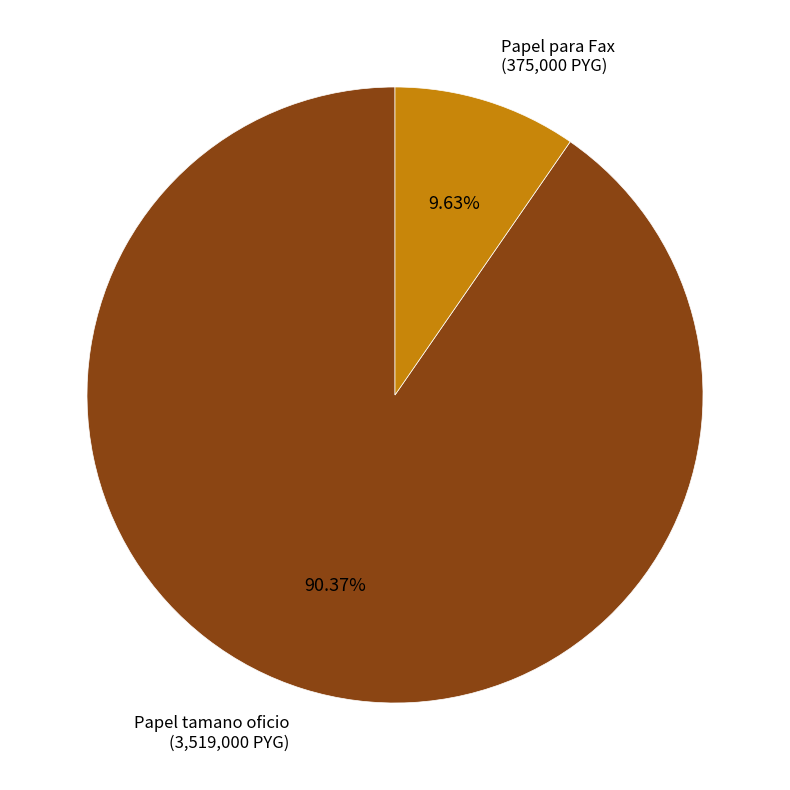

Is Papel tamano oficio (3,519,000 PYG) the majority of the pie?

Yes